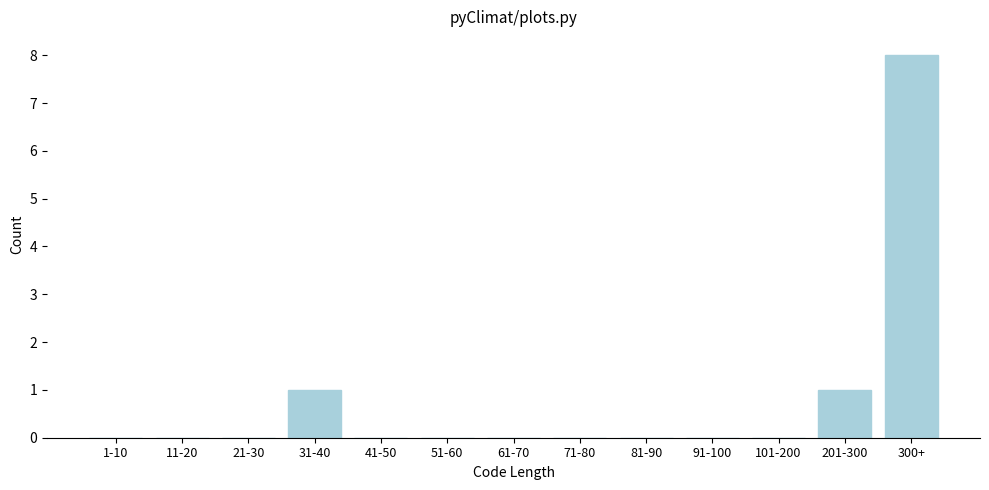

Reading left to right, list all the values displayed in this chart.

1-10=0	11-20=0	21-30=0	31-40=1	41-50=0	51-60=0	61-70=0	71-80=0	81-90=0	91-100=0	101-200=0	201-300=1	300+=8